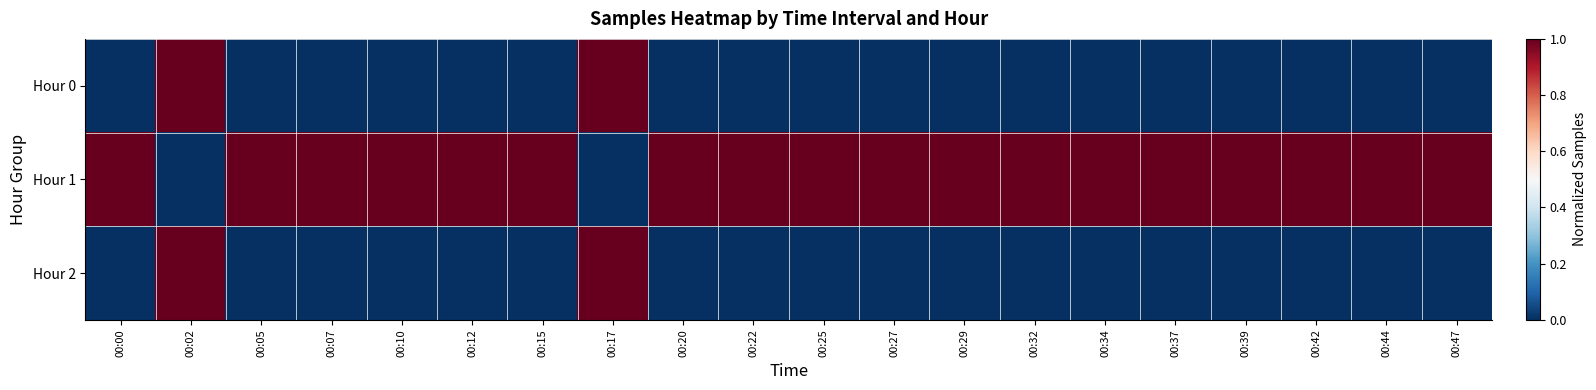

Which category has the lowest value across all series?

00:00